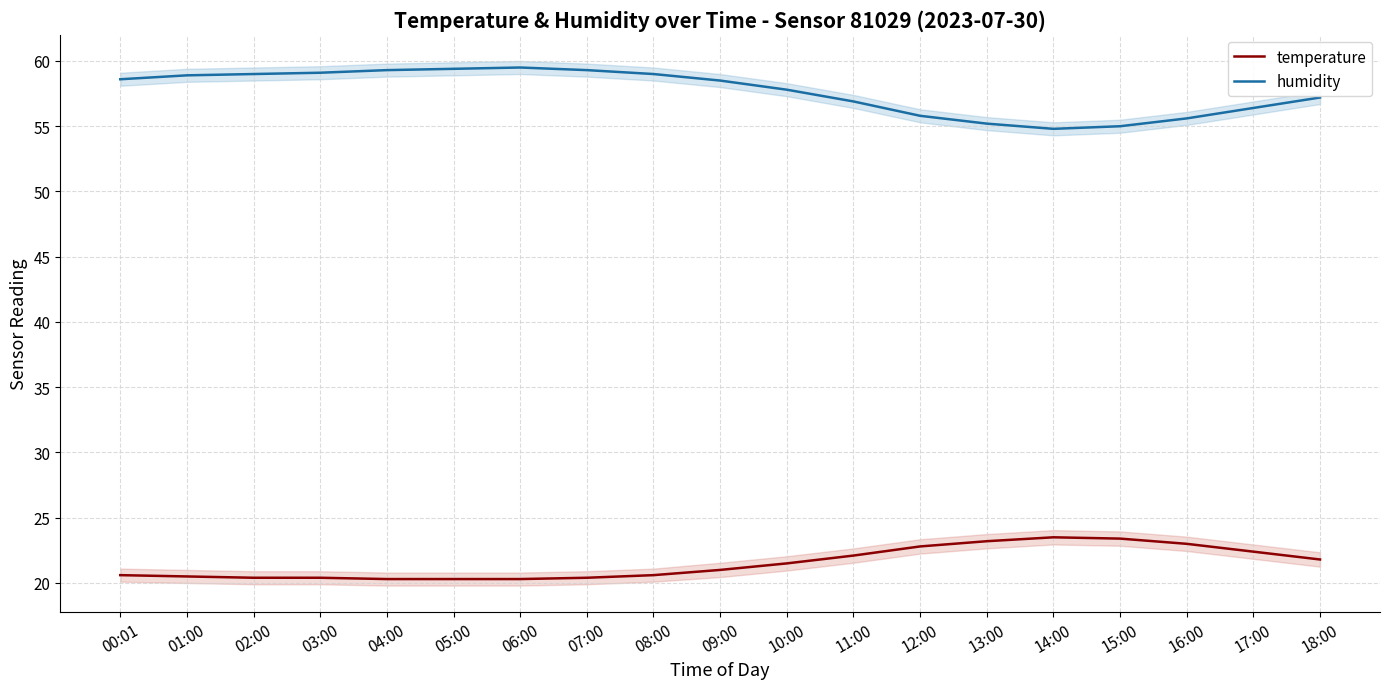

How many values in the humidity series exceed 58?

10